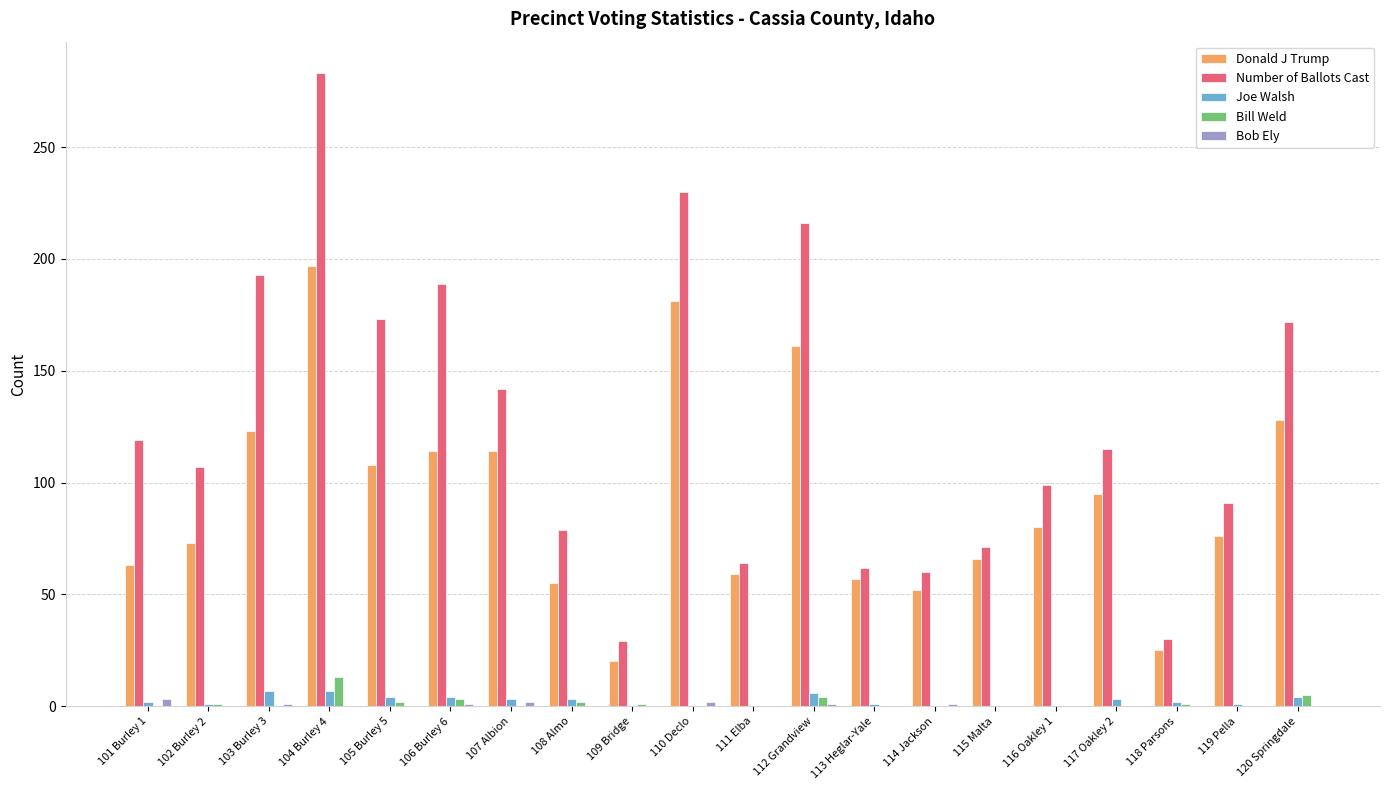

Which series has the widest spread of values?

Number of Ballots Cast